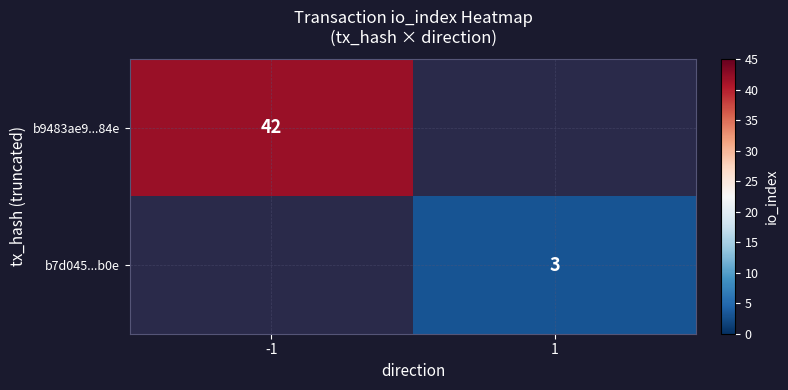

True or false: b7d045...b0e has a value of 3 at 1.

True